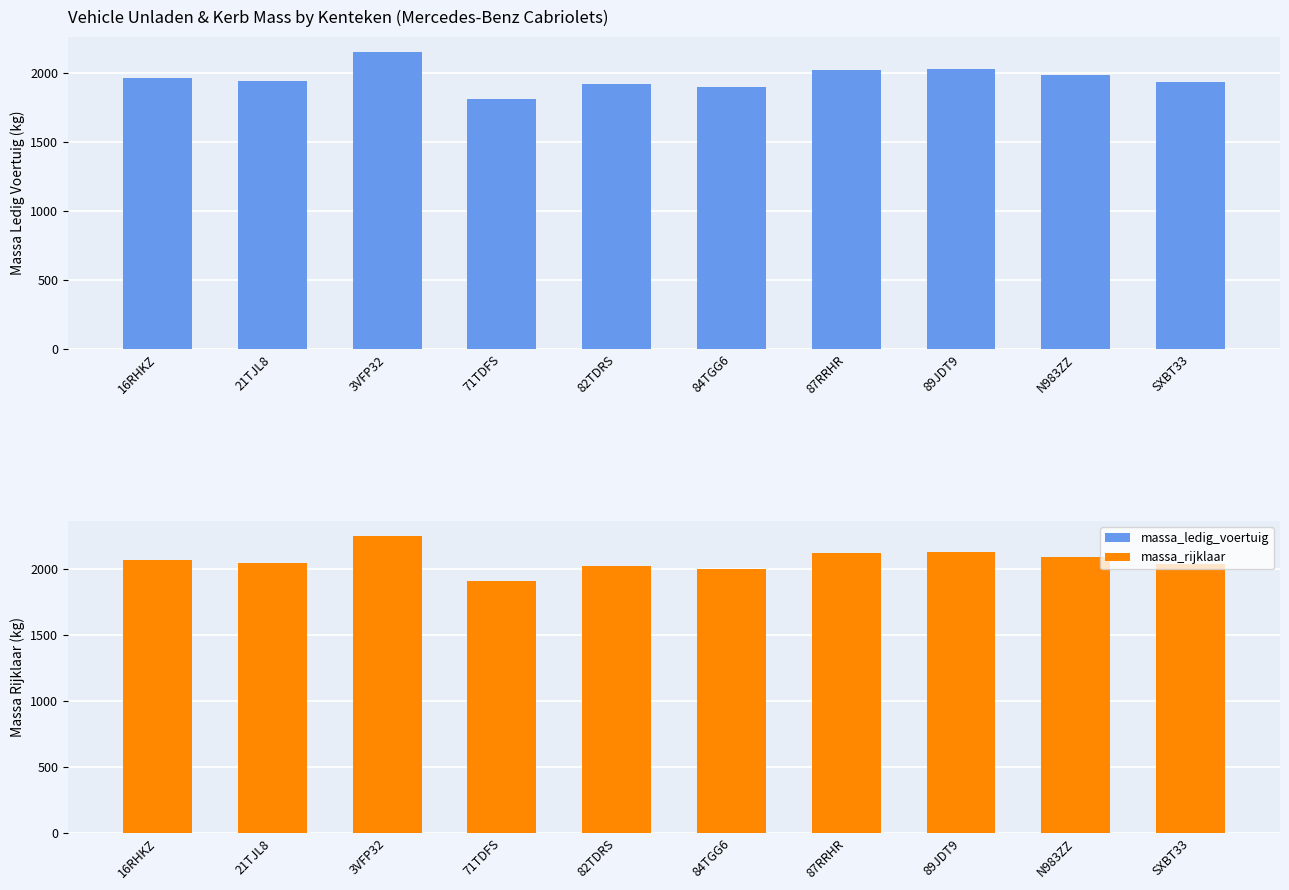

What are all the series names shown in the legend?

massa_ledig_voertuig, massa_rijklaar